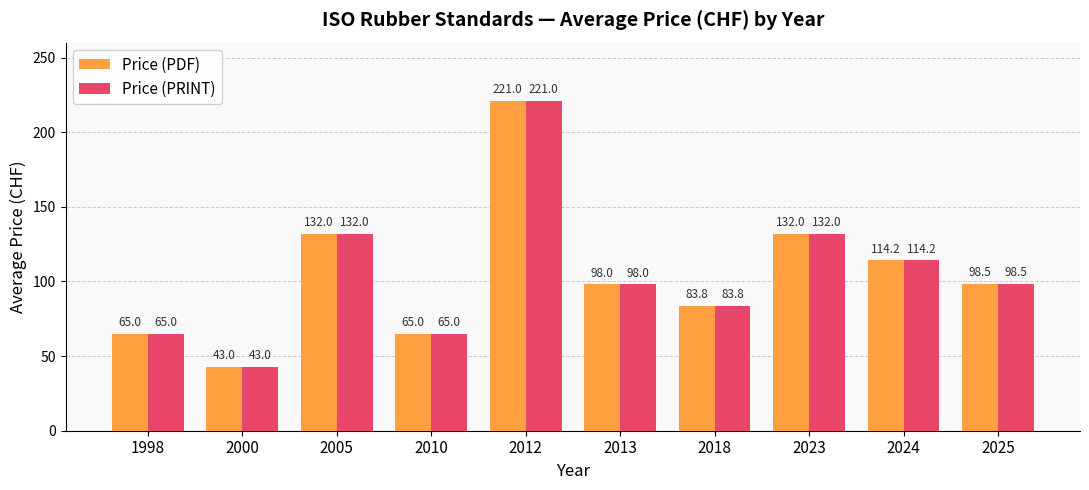

Which category has the highest value in the Price (PRINT) series?

2012